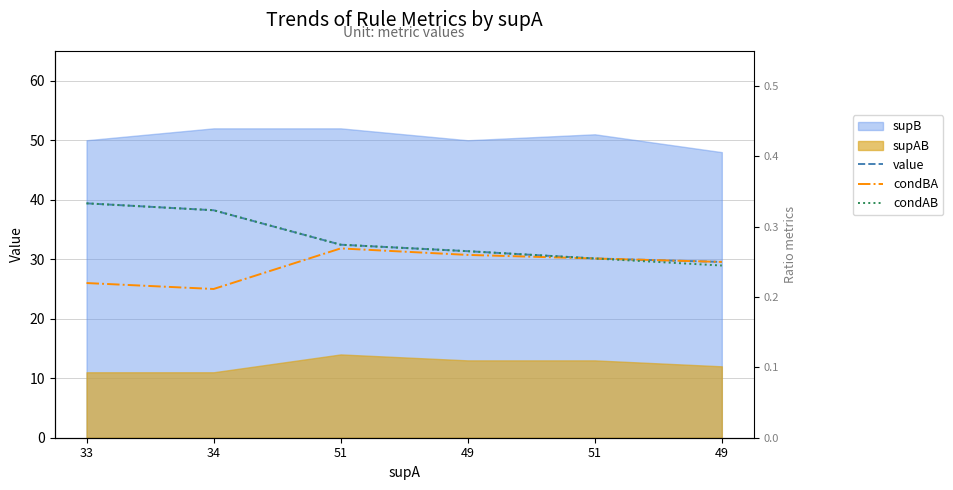

True or false: condAB and condBA intersect in this chart.

False